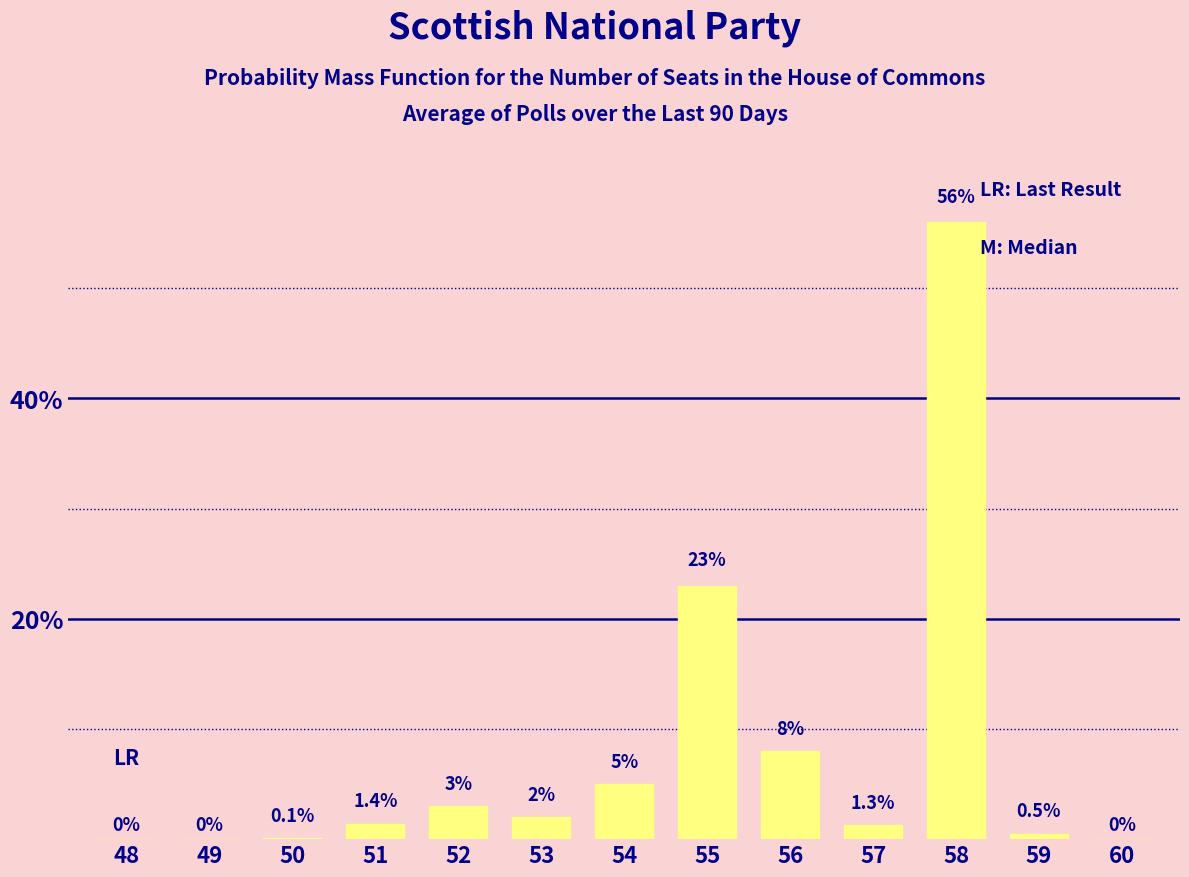

Reading left to right, what are all the values shown in this chart?

48=0.0	49=0.0	50=0.1	51=1.4	52=3.0	53=2.0	54=5.0	55=23.0	56=8.0	57=1.3	58=56.0	59=0.5	60=0.0